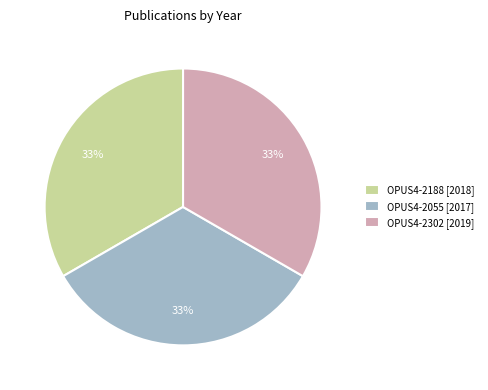

Count the number of slices in the pie.

3